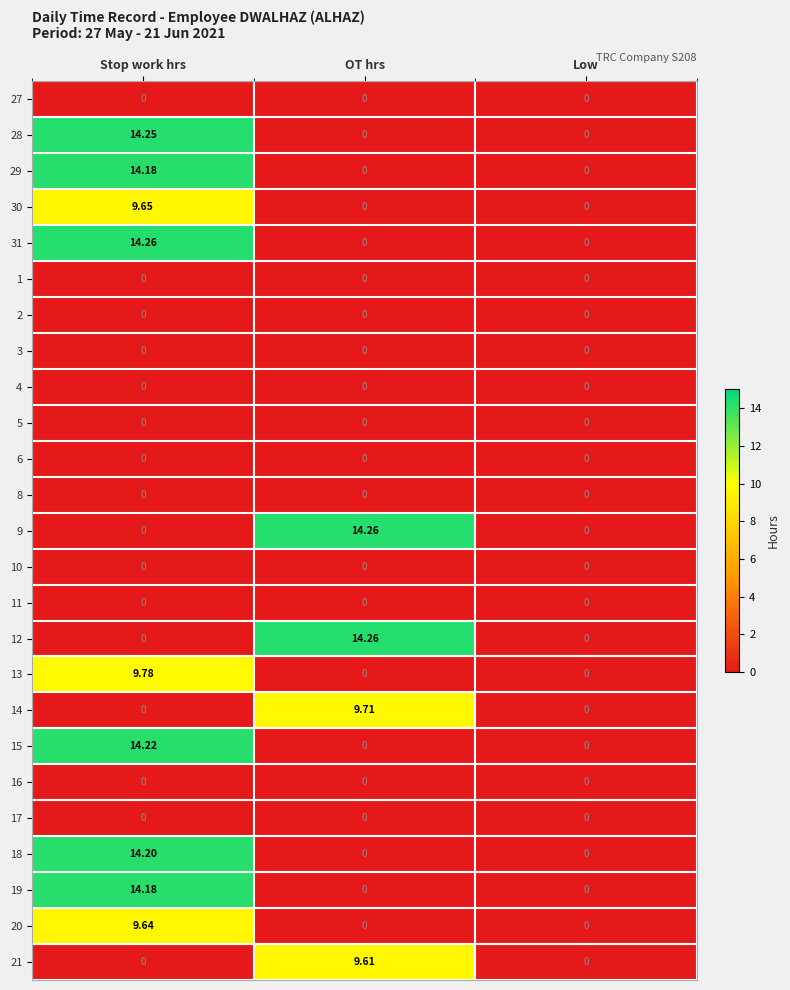

At which category is the sum across all series the highest?

Stop work hrs